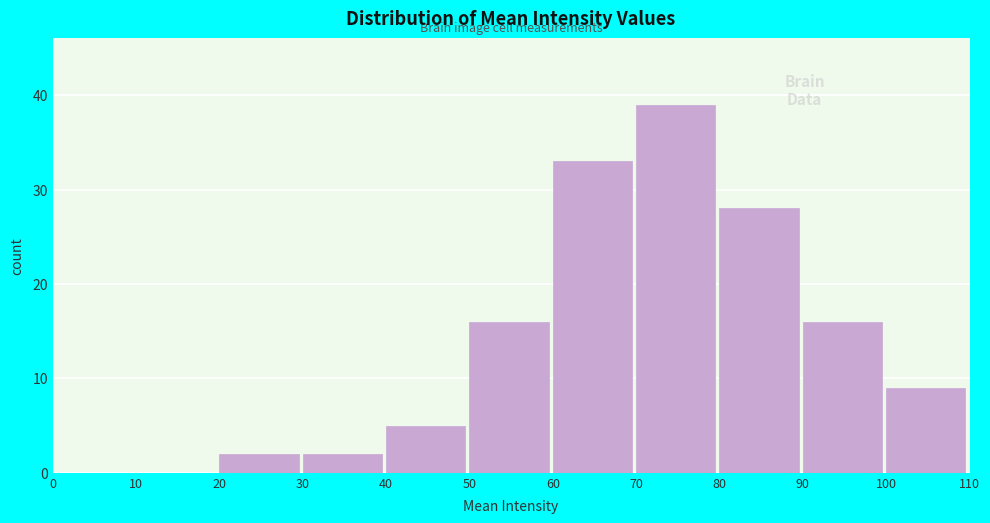

Which range on the x-axis has the tallest bar?

70 to 80